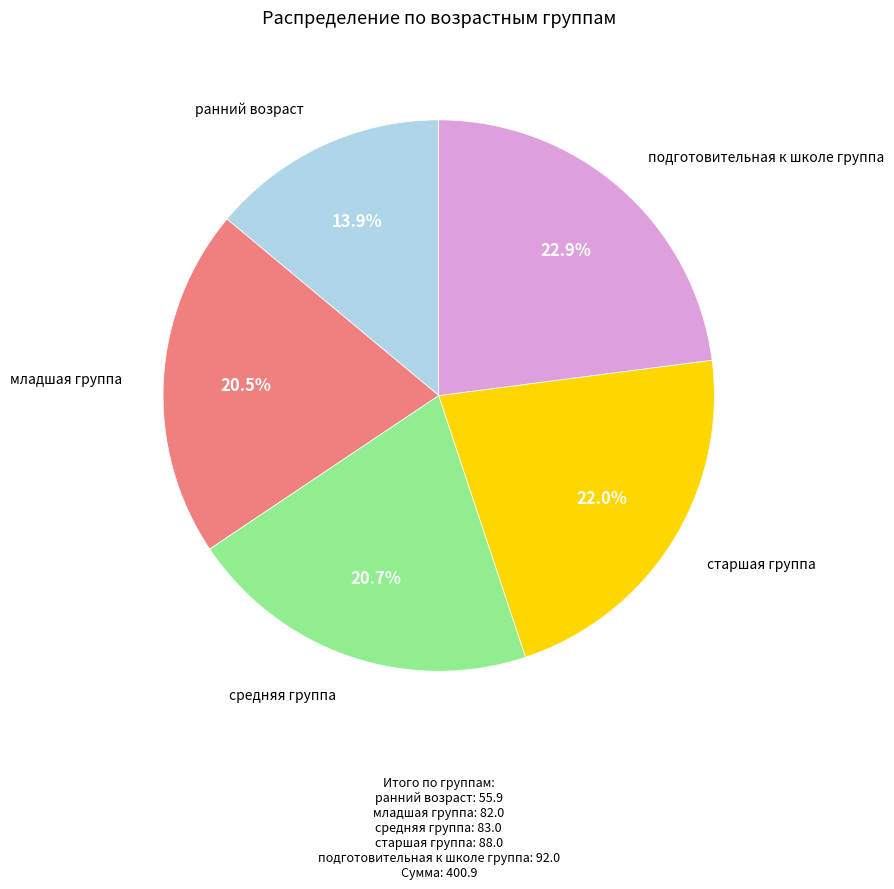

Is there a majority slice in this chart?

No